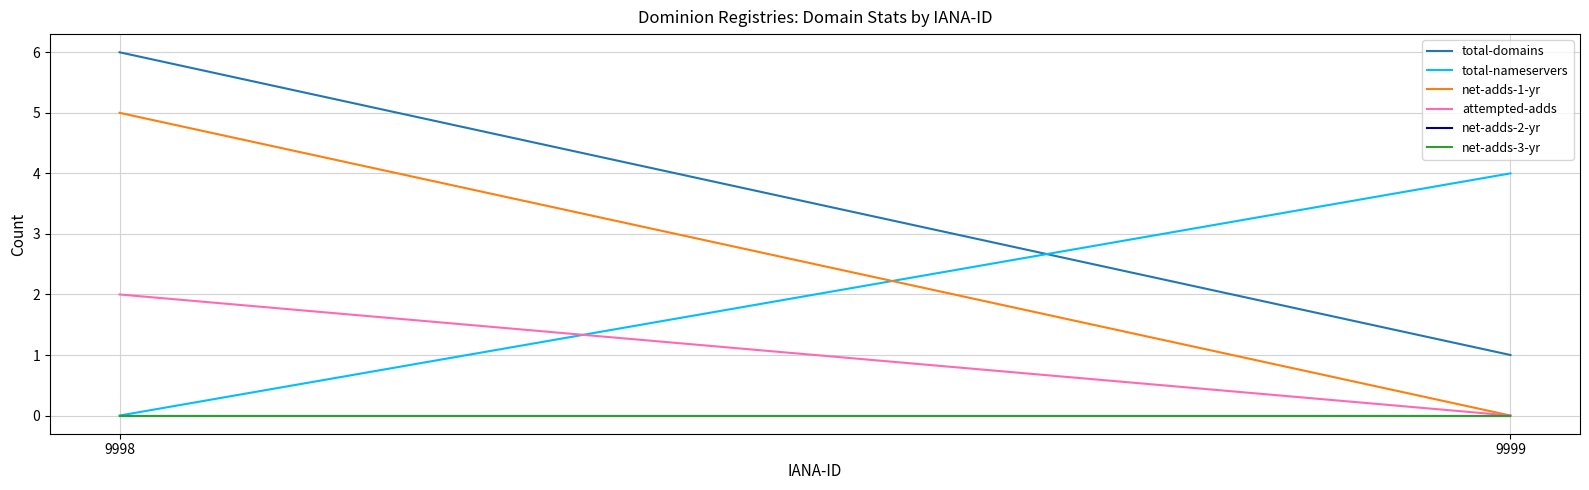

At which label does total-domains reach its minimum?

9999